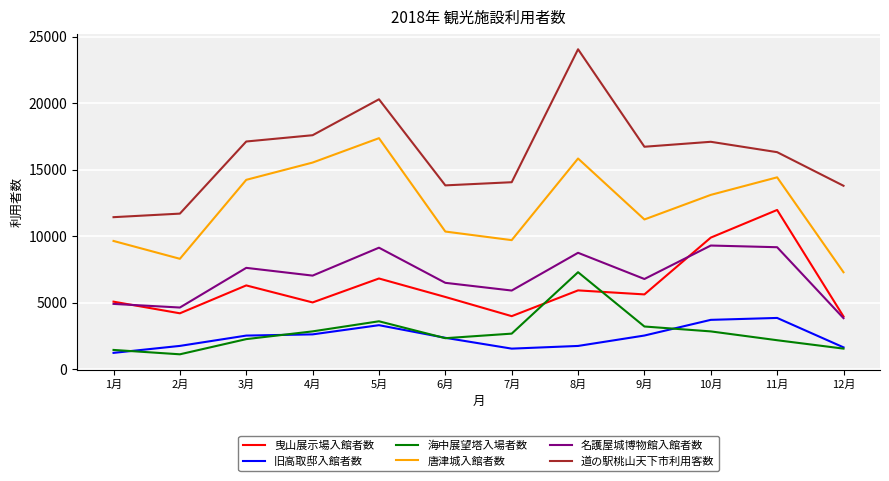

True or false: 道の駅桃山天下市利用客数 has a value of 17095 at 10月.

True